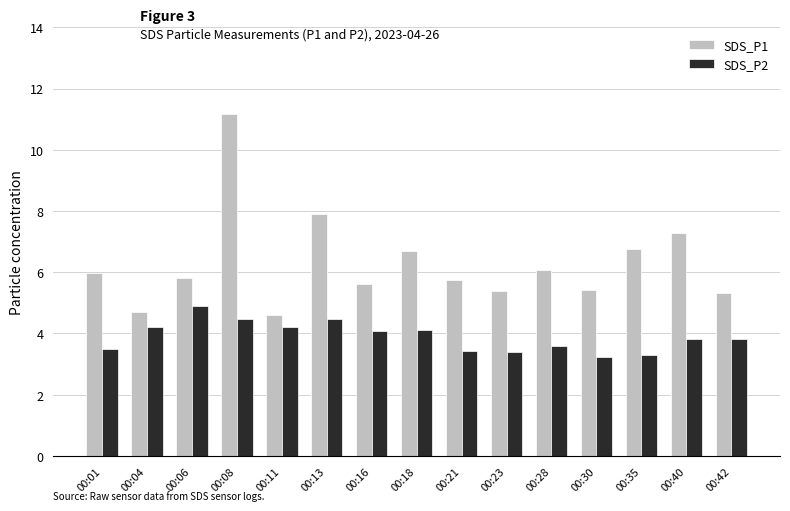

What is the spread (max minus min) of values at 00:16?

1.5